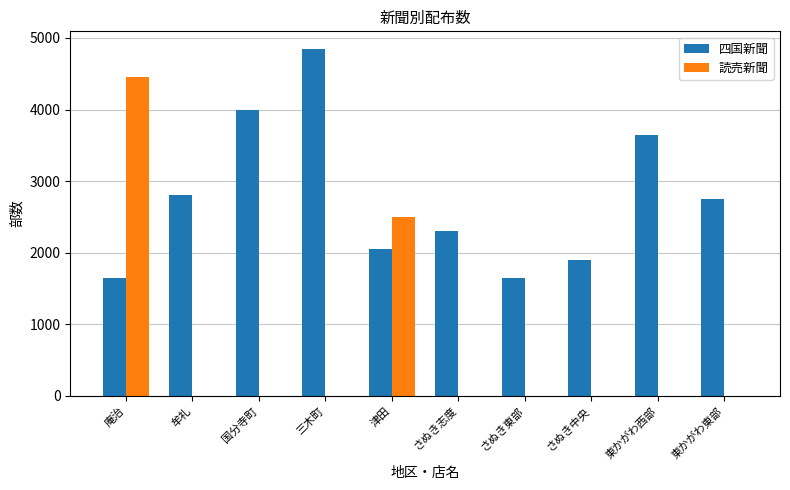

What is the greatest value displayed?

4850